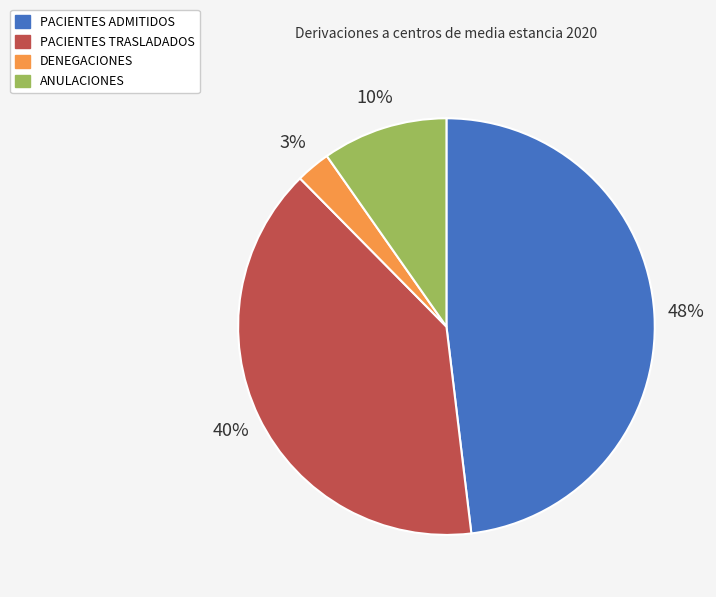

What percentage is the DENEGACIONES slice, to the nearest percent?

3%